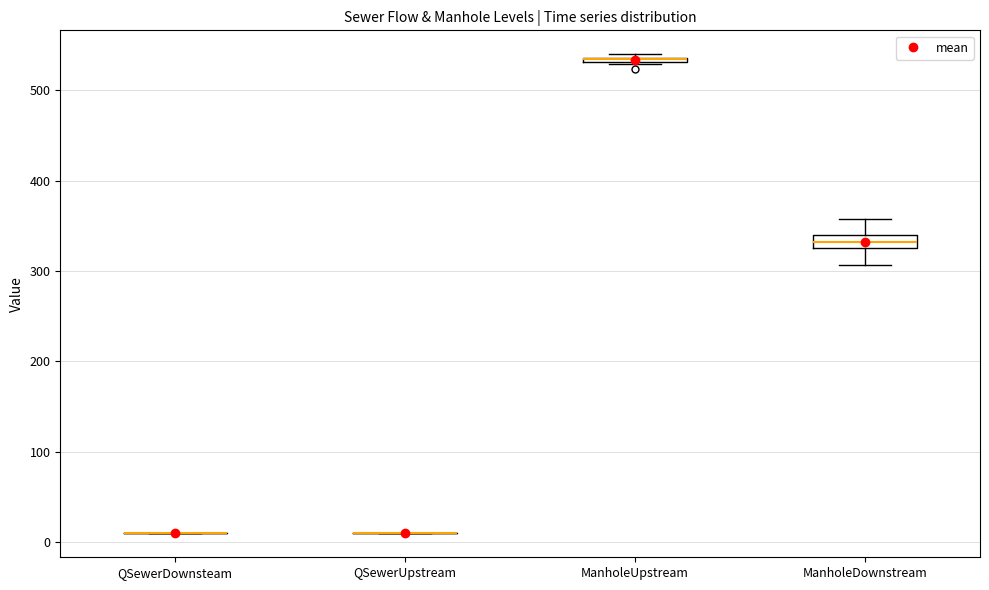

Where is the upper edge of the box for ManholeUpstream on the y-axis? The values are not printed on the chart, so give them approximately, as read against the axis.

540